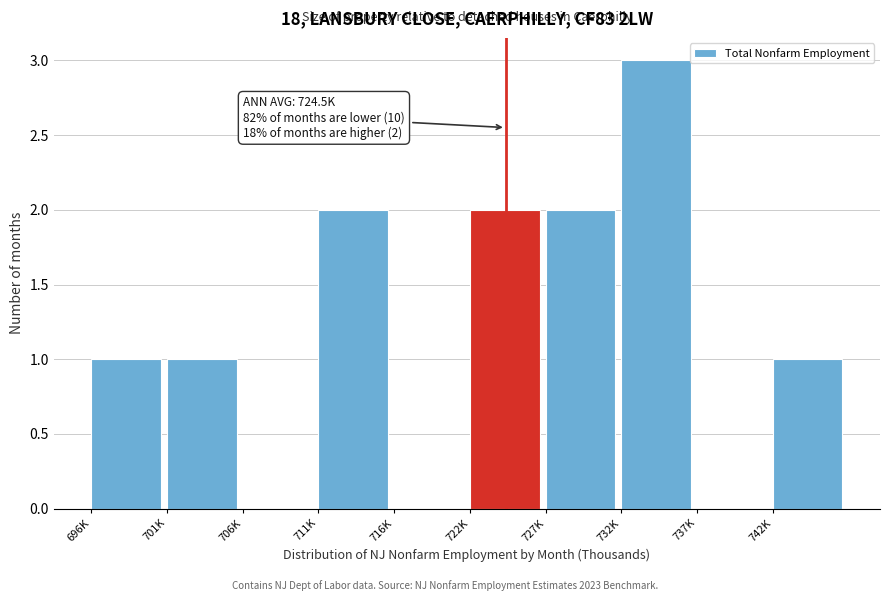

Reading left to right, transcribe all the data shown in this chart.

696K=1	701K=1	706K=0	711K=2	716K=0	722K=2	727K=2	732K=3	737K=0	742K=1